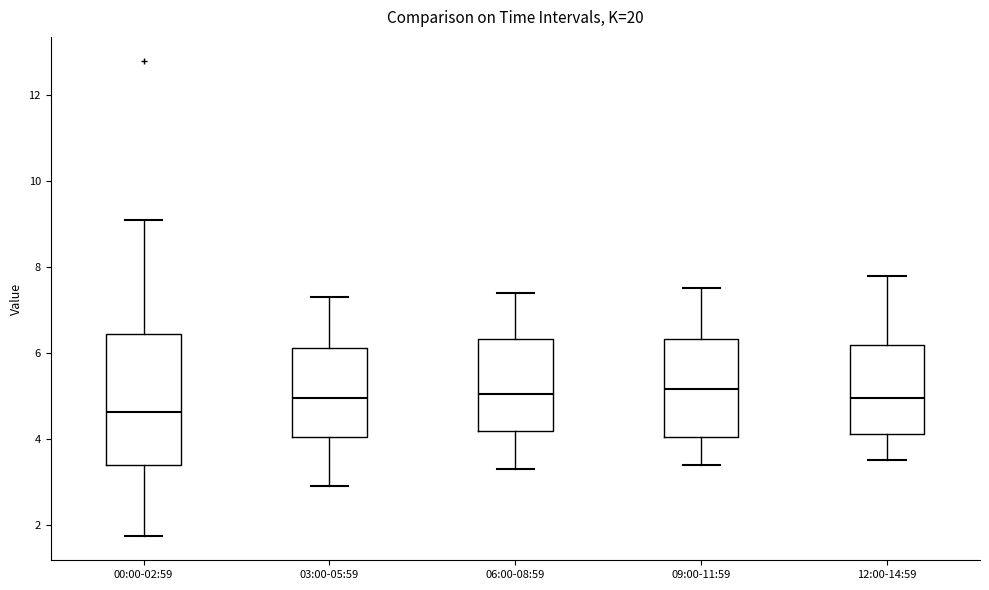

Which box's median line is the lowest?

00:00-02:59